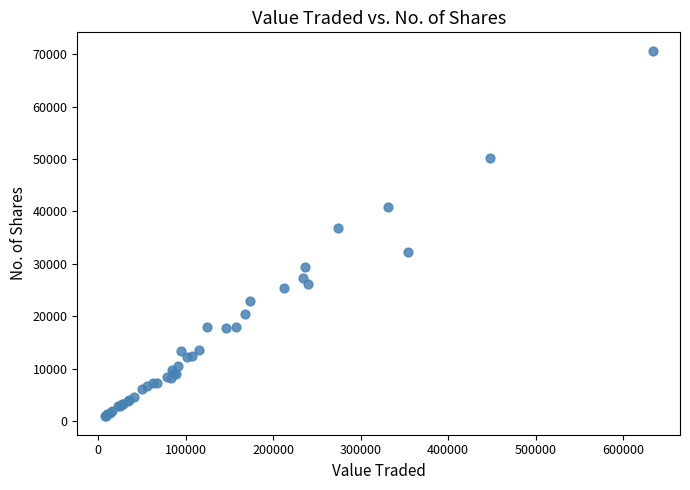

What Y value in the scatter plot is closest to 35796?

36930